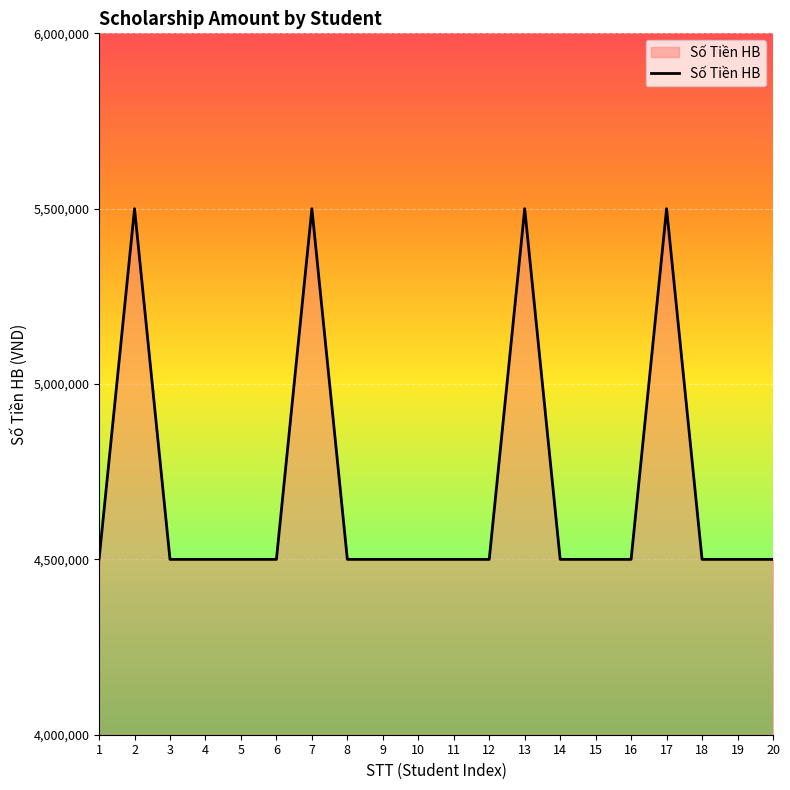

The value at 9 is 4500000. True or false?

True